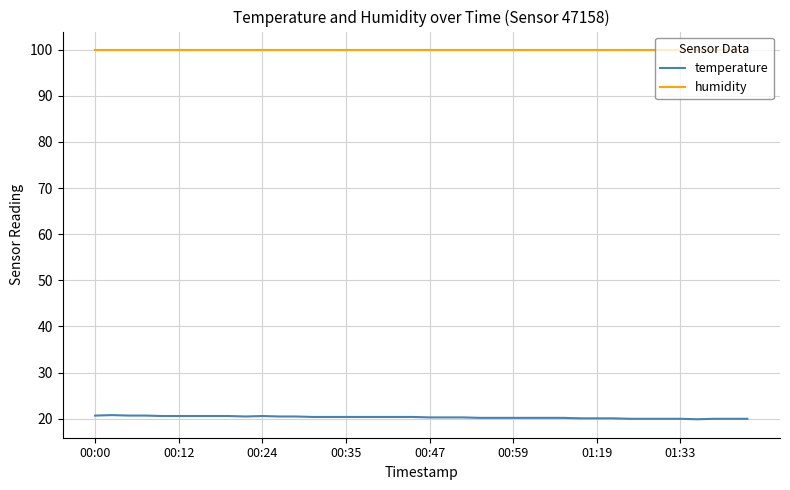

List the series in order of their peak value, lowest first.

temperature, humidity